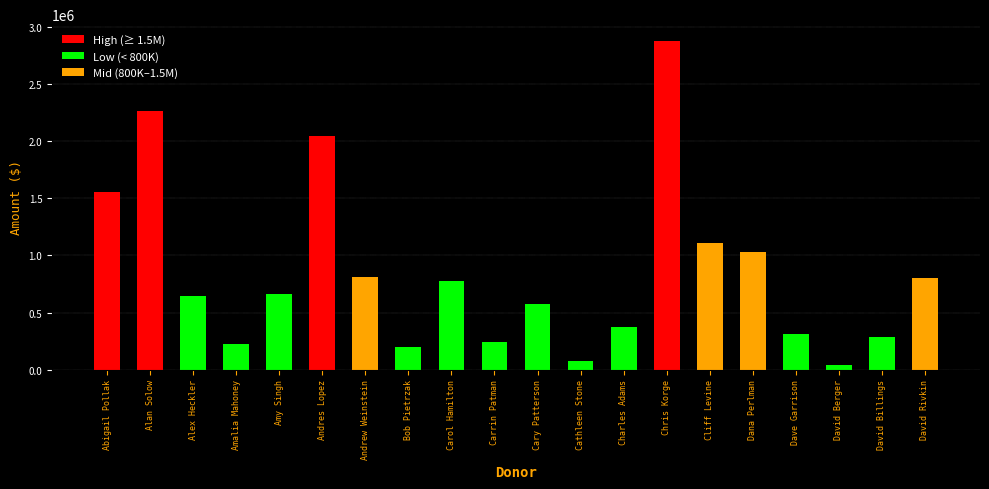

Are the bars grouped side by side (vs. stacked)?

Yes